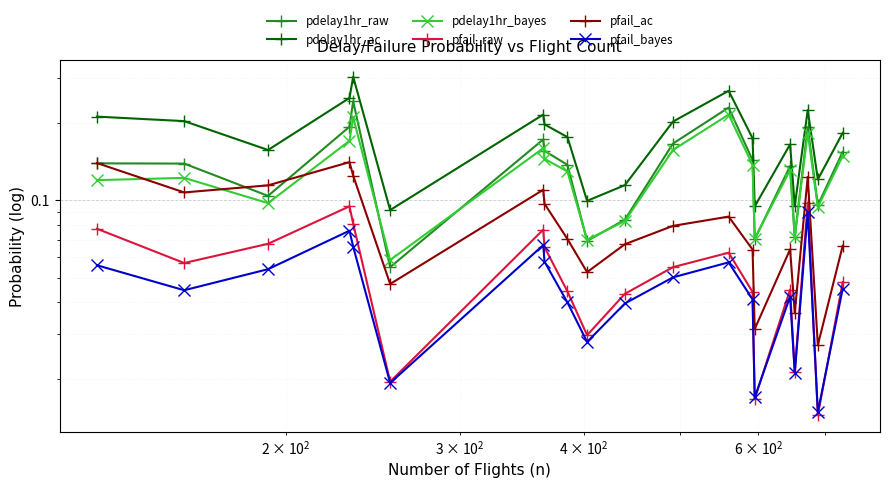

How many series are shown in this chart?

6